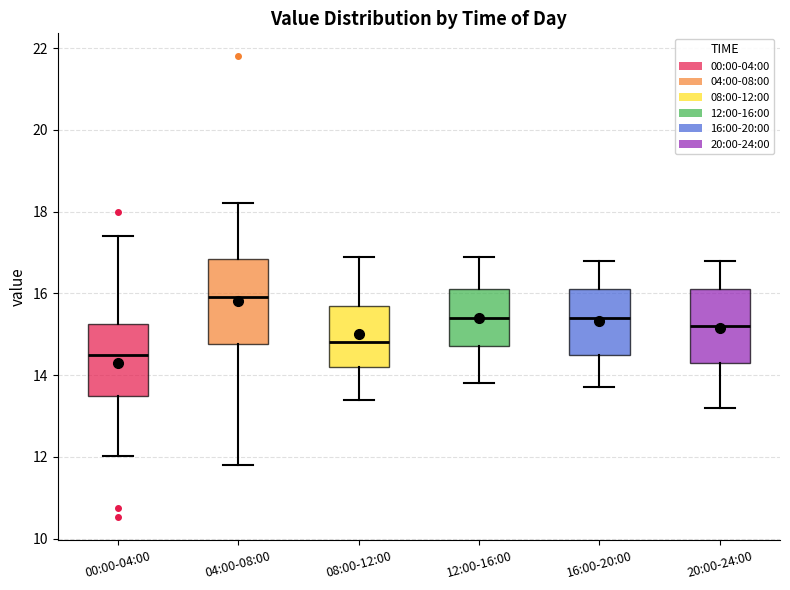

Reading left to right, transcribe this box plot: for each box, give where its median line is, the range the box spans, and where its two whiskers end, as read against the y-axis. The values are not printed on the chart, so give them approximately, as read against the axis.

00:00-04:00: median 14.6, box 13.6 to 15.2, whiskers 12.0 to 17.4
04:00-08:00: median 16.0, box 14.8 to 16.8, whiskers 11.8 to 18.2
08:00-12:00: median 14.8, box 14.2 to 15.8, whiskers 13.4 to 17.0
12:00-16:00: median 15.4, box 14.8 to 16.2, whiskers 13.8 to 17.0
16:00-20:00: median 15.4, box 14.6 to 16.2, whiskers 13.8 to 16.8
20:00-24:00: median 15.2, box 14.4 to 16.2, whiskers 13.2 to 16.8